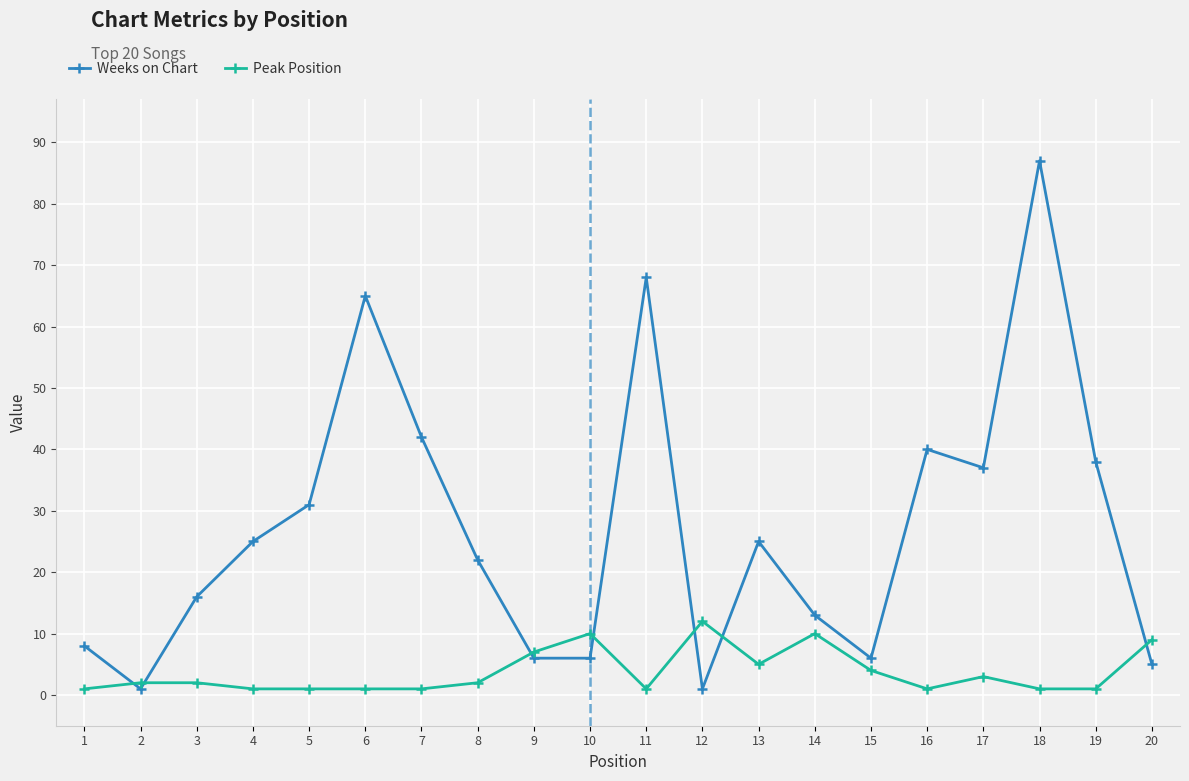

True or false: Peak Position has more than 0 points higher than both neighbors.

True